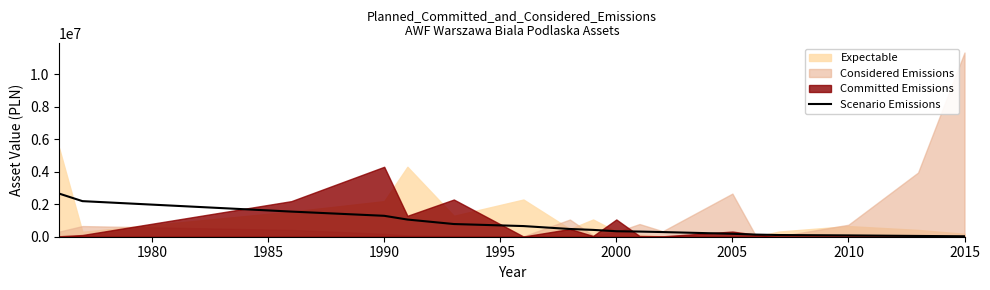

What is the maximum value for Scenario Emissions?

2649995.5